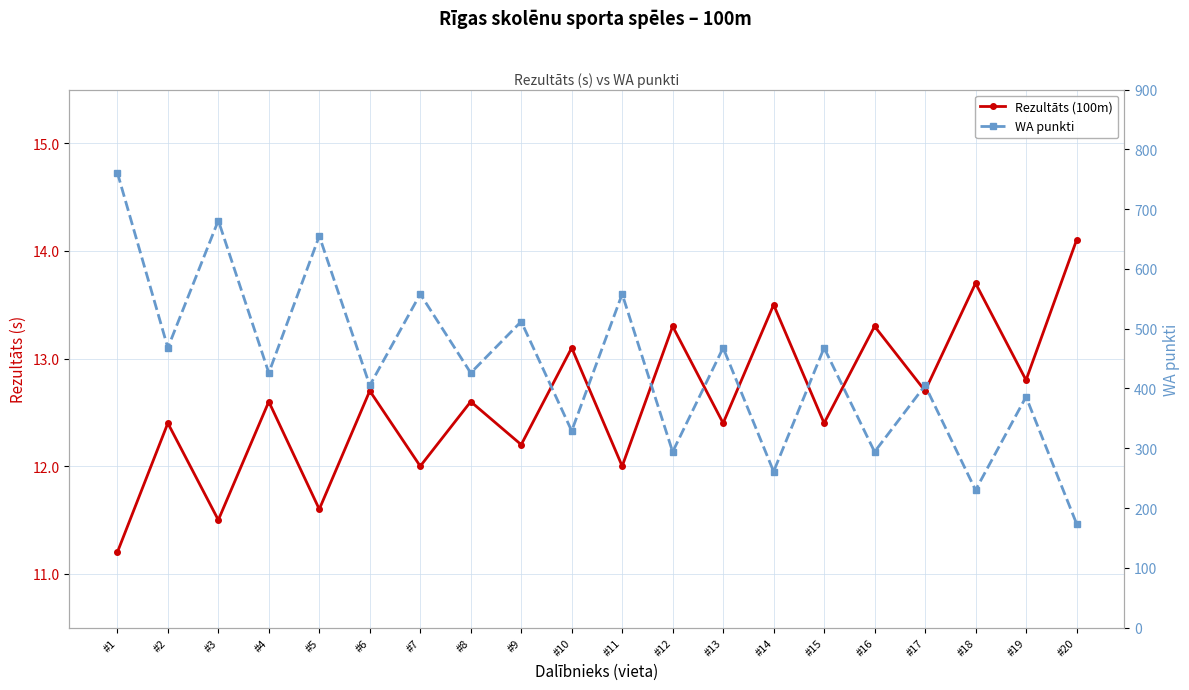

What are all the series names shown in the legend?

Rezultāts (100m), WA punkti